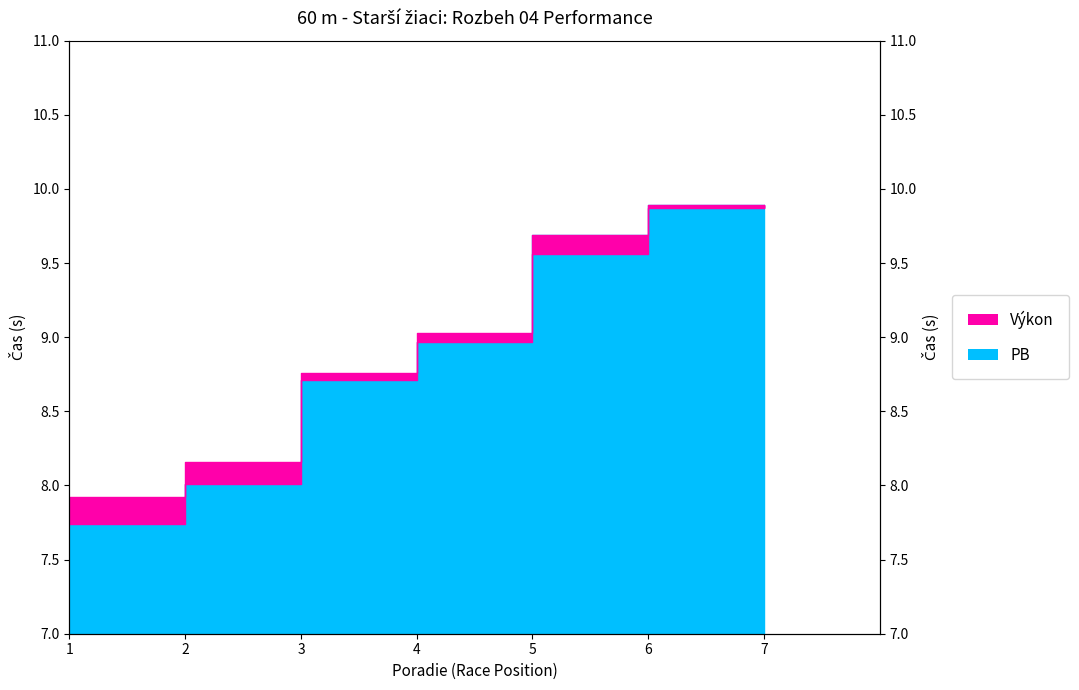

True or false: Výkon has a value of 4.4 at 1.

False